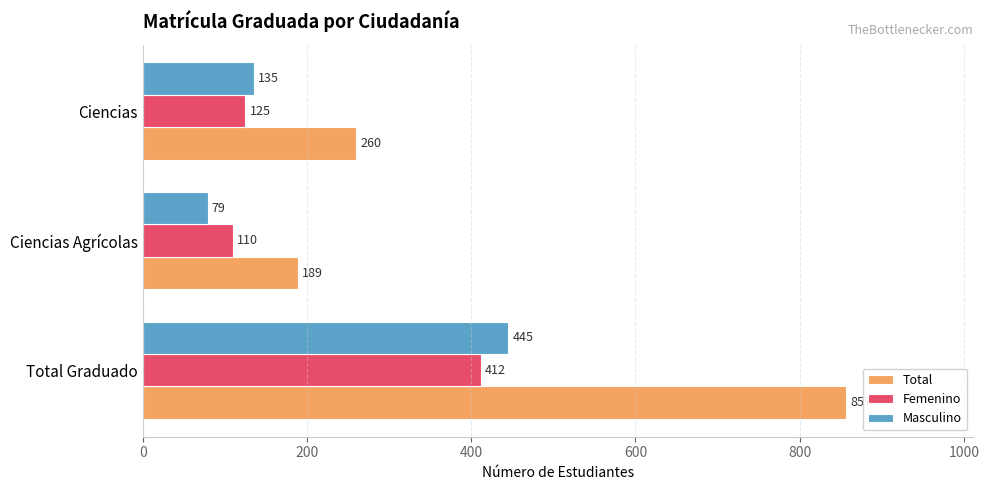

Where is Femenino nearest to the value 261?

Ciencias